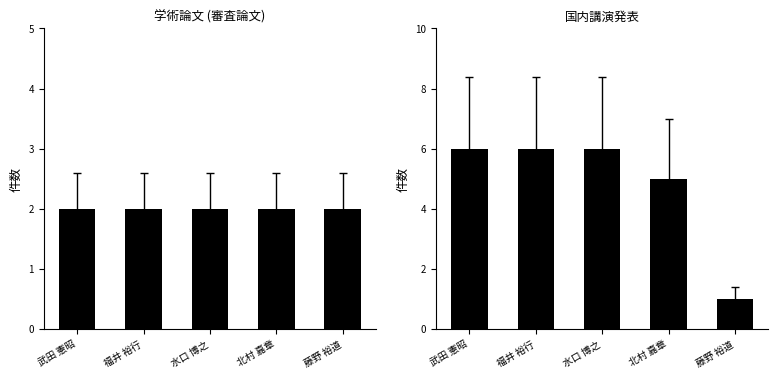

At how many categories does at least one series exceed 2?

4